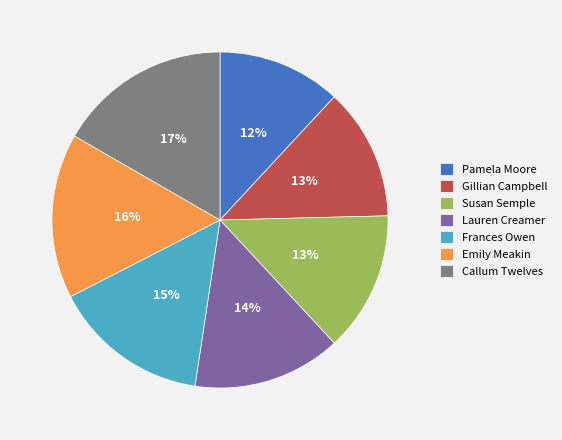

Which slice is the smallest?

Pamela Moore